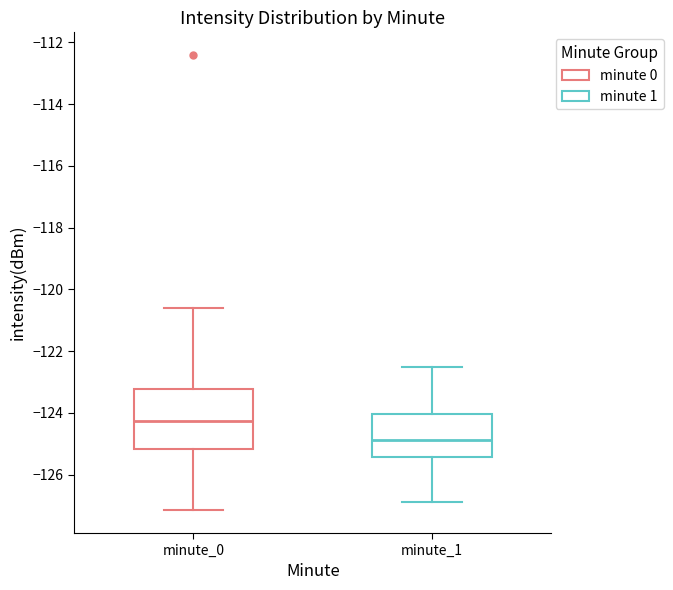

Reading left to right, read every box against the y-axis: the position of its median line, the range the box covers, and the ends of its whiskers. The values are not printed on the chart, so give them approximately, as read against the axis.

minute_0: median -124.2, box -125.2 to -123.2, whiskers -127.2 to -120.6
minute_1: median -124.8, box -125.4 to -124.0, whiskers -126.8 to -122.6